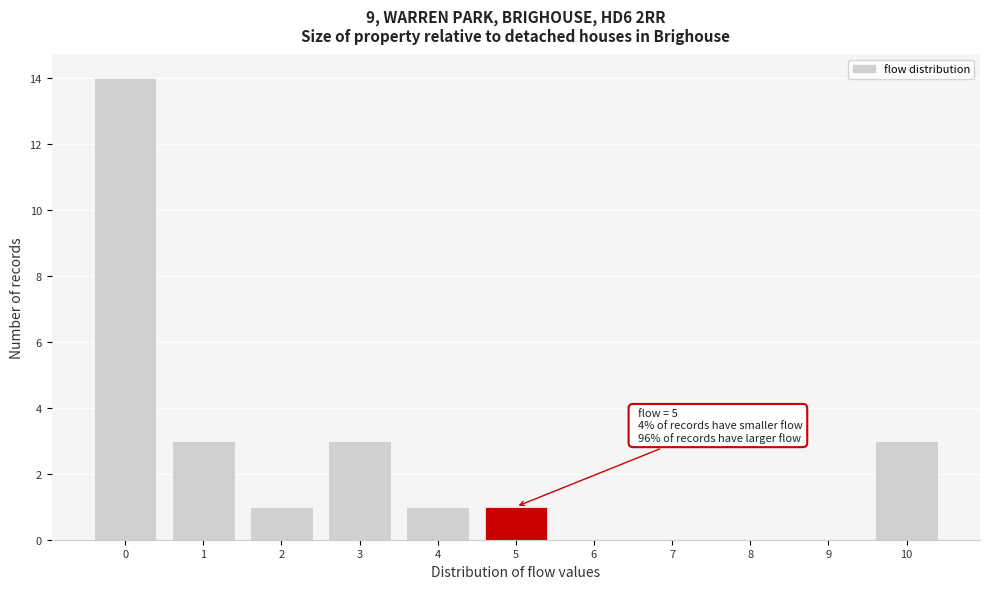

Which range on the x-axis has the tallest bar?

-0.5 to 0.5